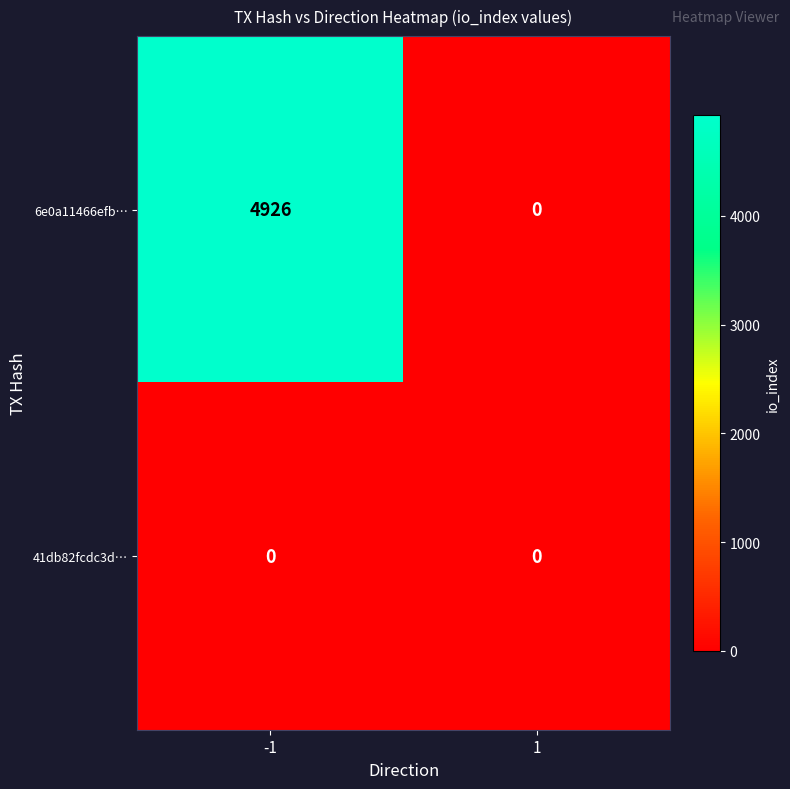

What is the sum of all 6e0a11466efb… values?

4926